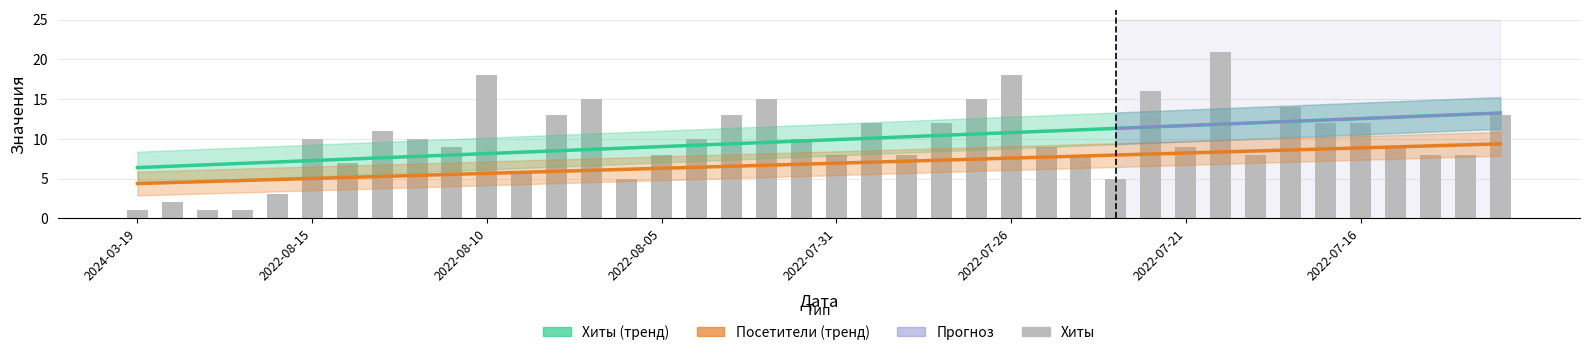

At which label is the value closest to 11?

2022-08-13